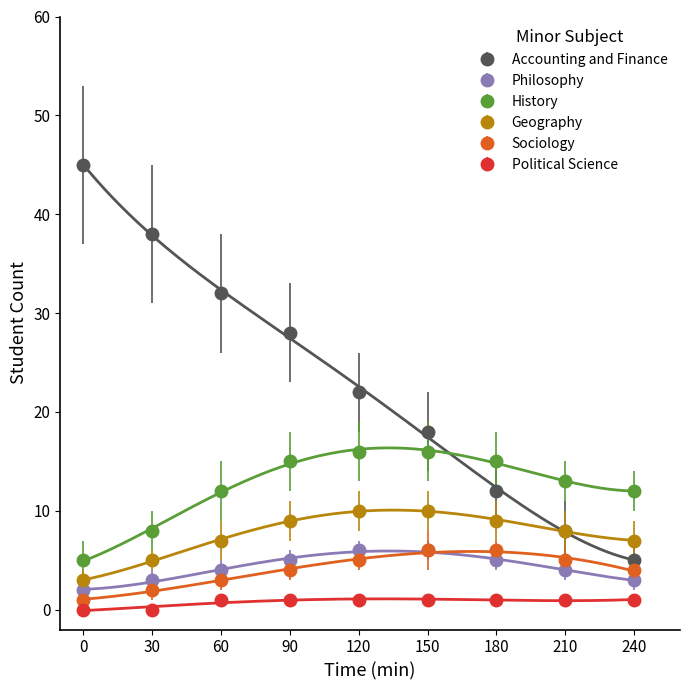

Reading left to right, transcribe all the data shown in this chart.

Accounting and Finance: 0=45	30=38	60=32	90=28	120=22	150=18	180=12	210=8	240=5
Philosophy: 0=2	30=3	60=4	90=5	120=6	150=6	180=5	210=4	240=3
History: 0=5	30=8	60=12	90=15	120=16	150=16	180=15	210=13	240=12
Geography: 0=3	30=5	60=7	90=9	120=10	150=10	180=9	210=8	240=7
Sociology: 0=1	30=2	60=3	90=4	120=5	150=6	180=6	210=5	240=4
Political Science: 0=0	30=0	60=1	90=1	120=1	150=1	180=1	210=1	240=1